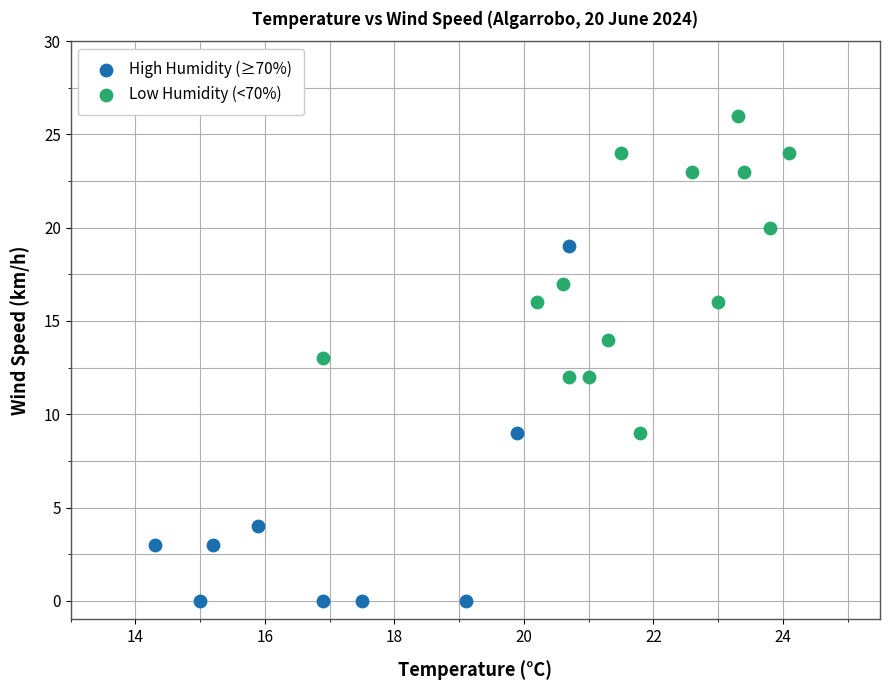

Which series contains the highest Y value?

Low Humidity (<70%)